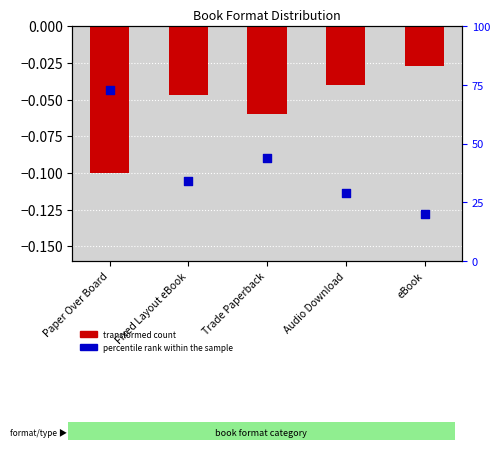

Which series contains the highest Y value?

percentile rank within the sample